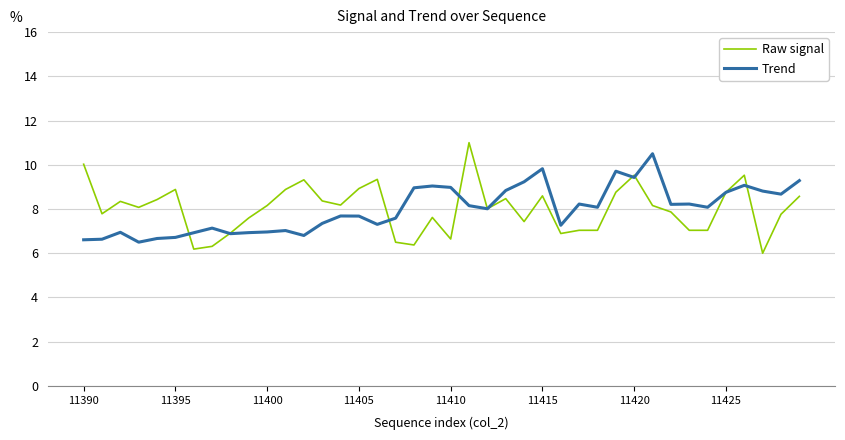

What is the difference between the second highest and second lowest values in the Trend series?

3.2